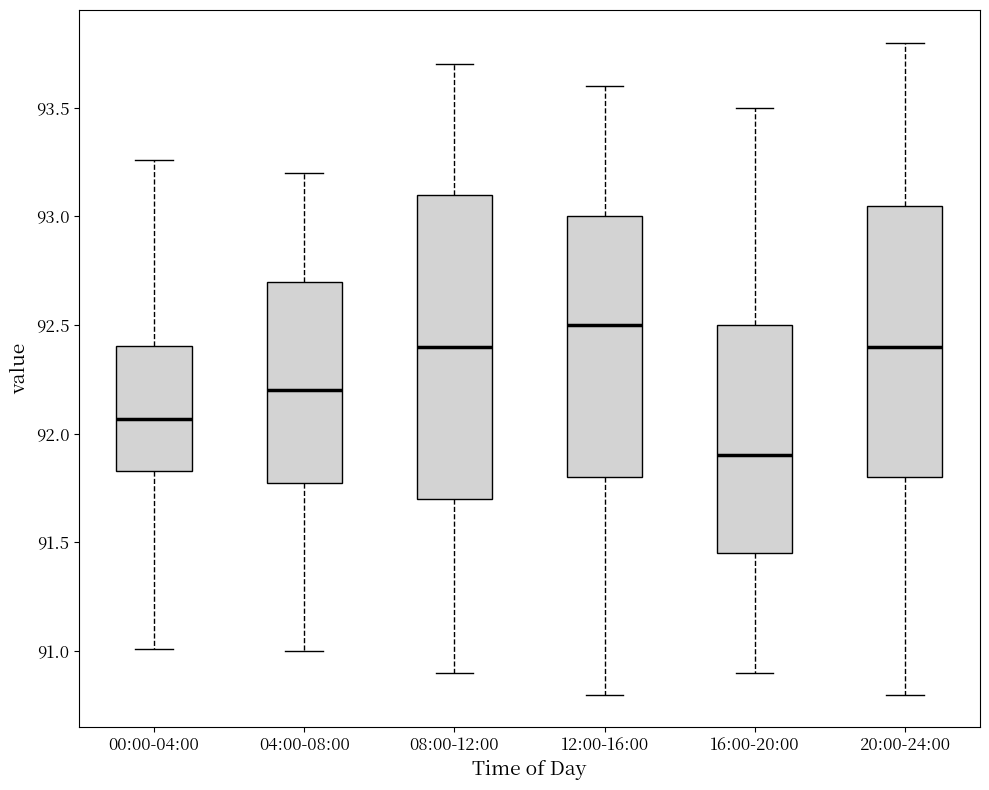

Where is the lower edge of the box for 00:00-04:00 on the y-axis? The values are not printed on the chart, so give them approximately, as read against the axis.

91.85